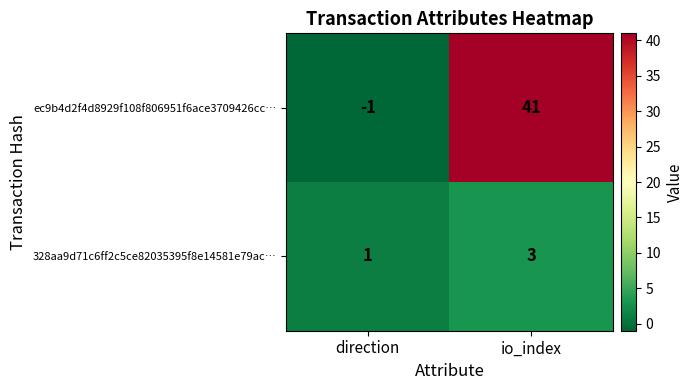

What is the maximum value for ec9b4d2f4d8929f108f806951f6ace3709426cc…?

41